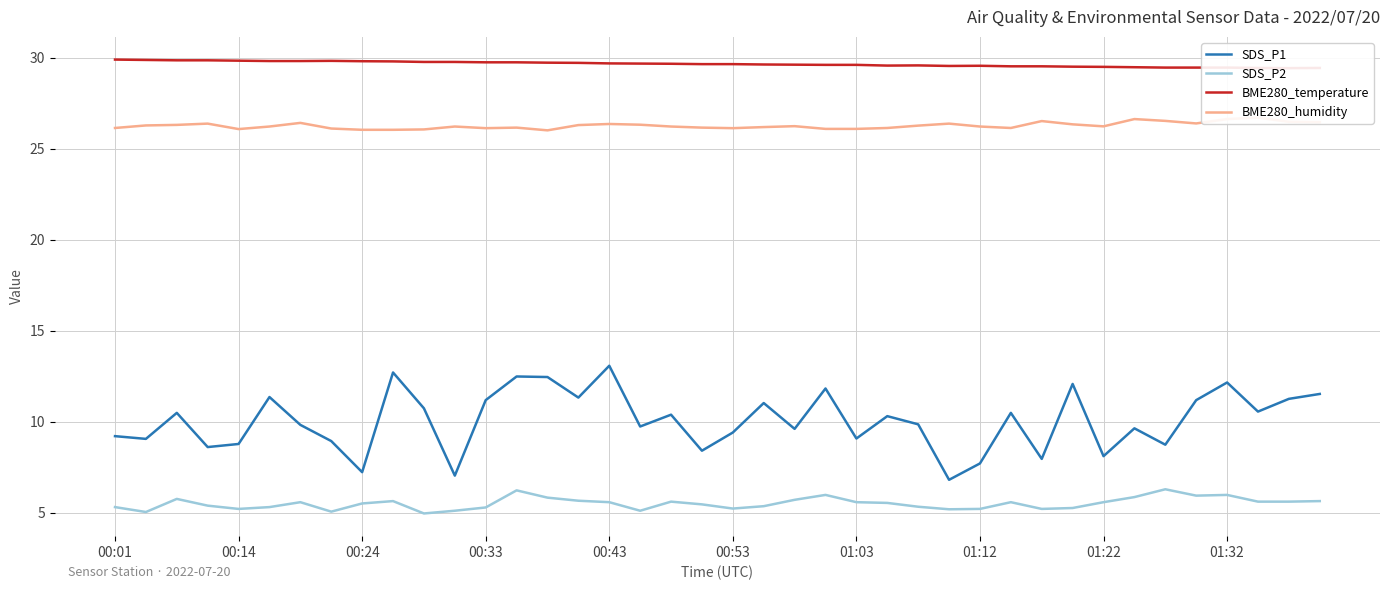

How many interior local peaks does the BME280_temperature series have?

3